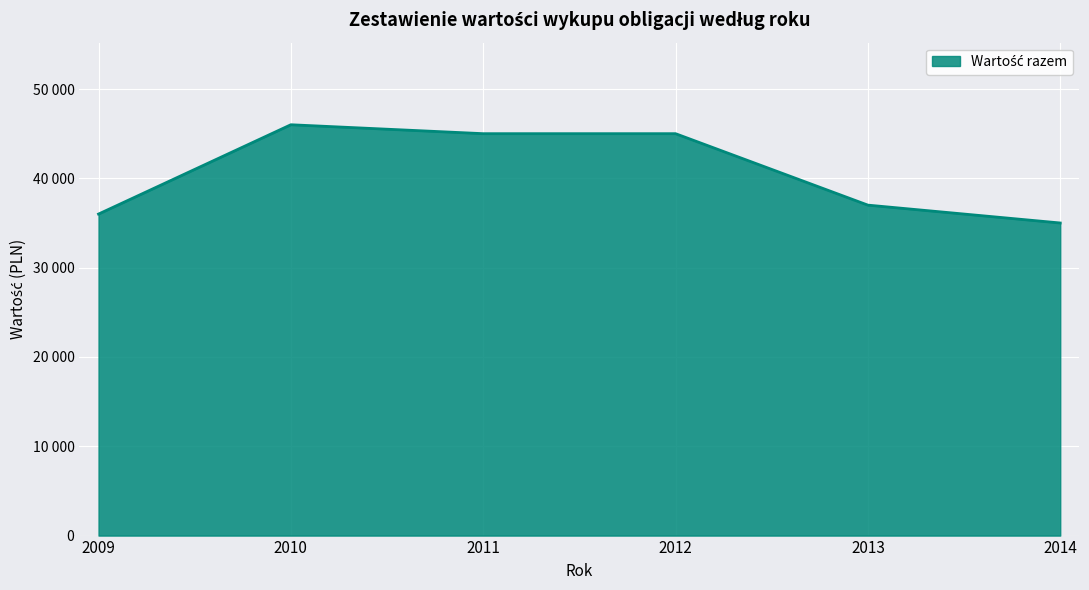

Does the chart have visible grid lines?

Yes